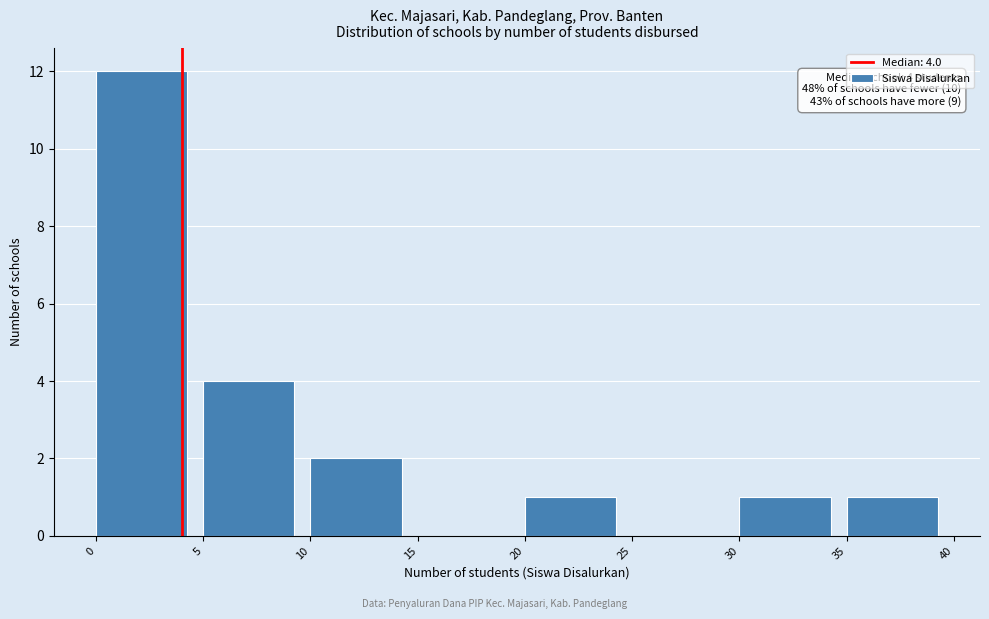

Which range on the x-axis has the tallest bar?

0 to 5